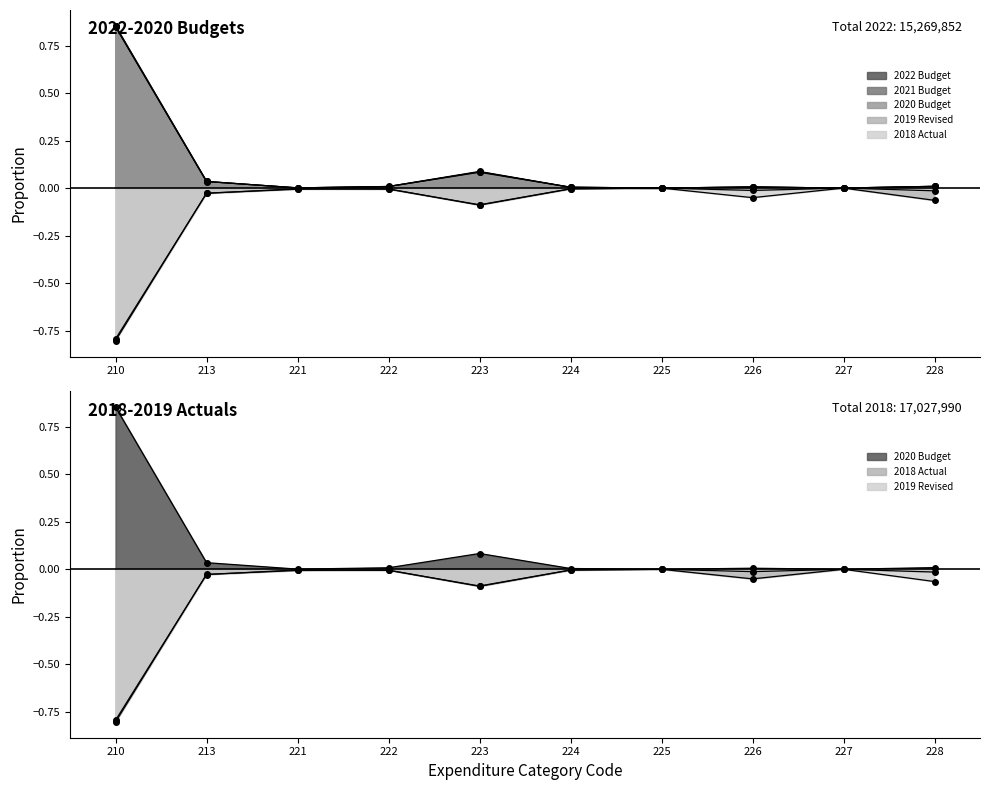

At how many categories does at least one series exceed 0?

8